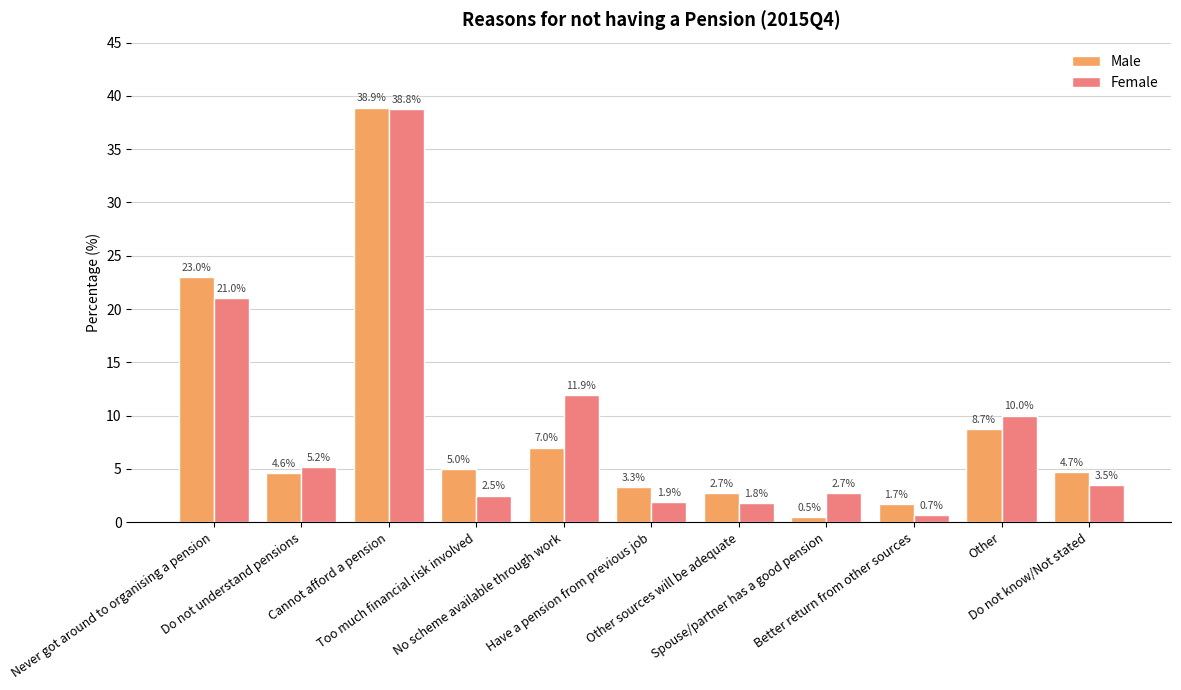

At which category is the sum across all series the highest?

Cannot afford a pension